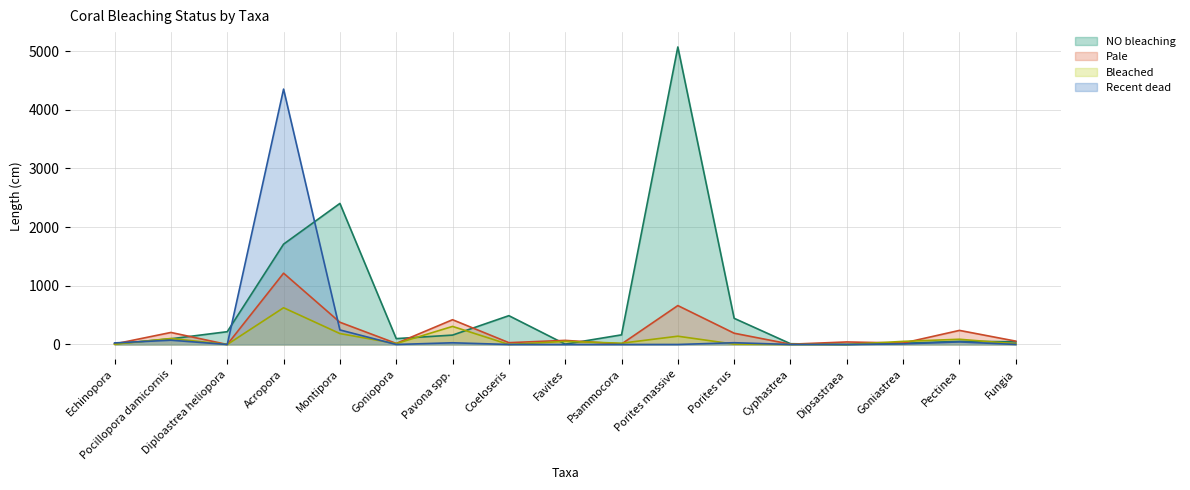

What is the sum of all Bleached values?

1617